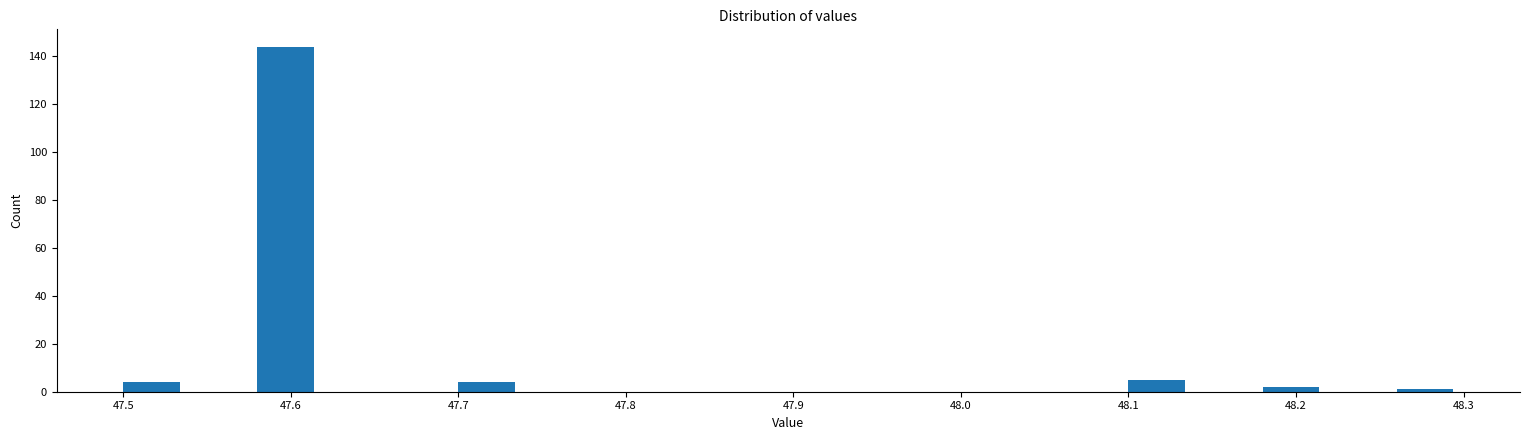

How tall is the bar that spans 47.50 to 47.54 on the x-axis? The values are not printed on the chart, so give them approximately, as read against the axis.

4